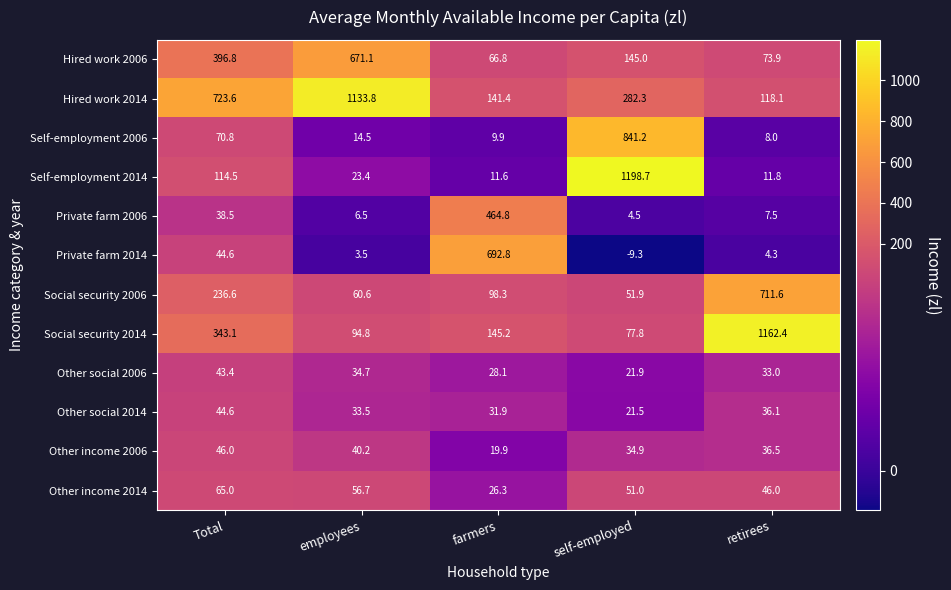

True or false: Social security 2014 has a value of 1162.4 at retirees.

True